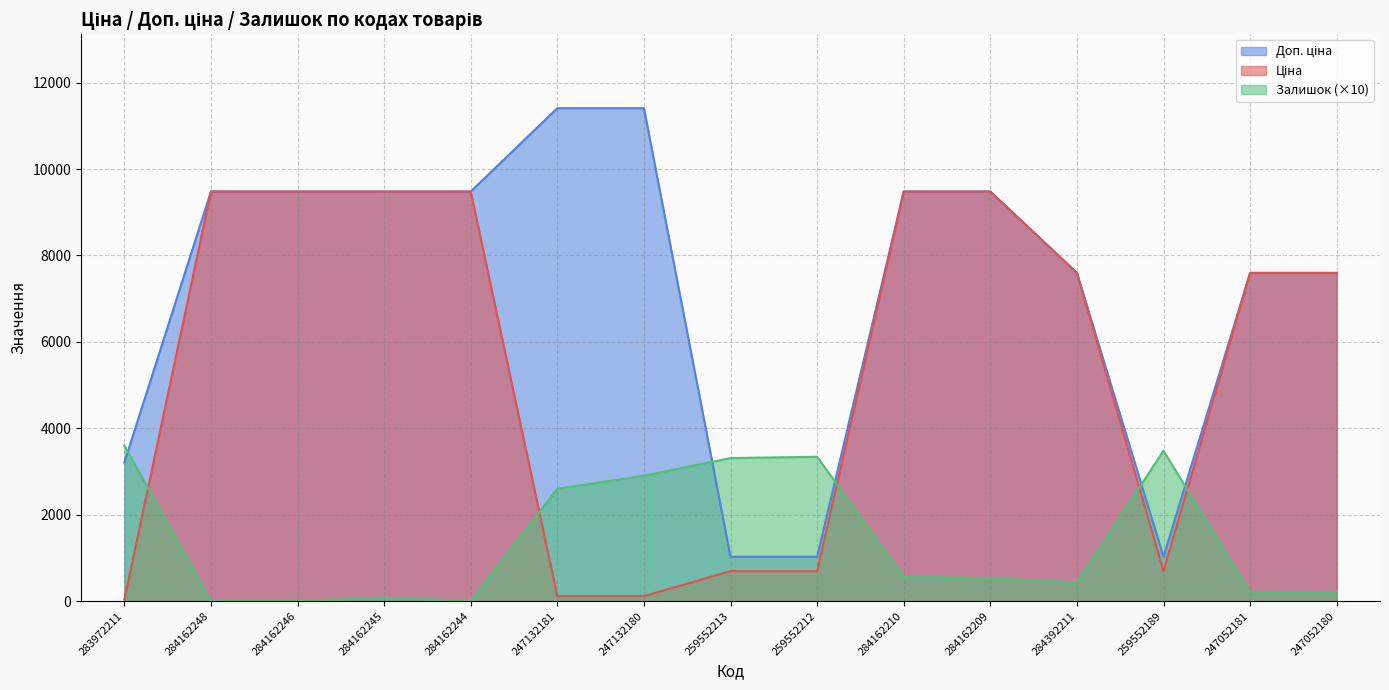

Is it true that Залишок equals 80.0 at 284162245?

True